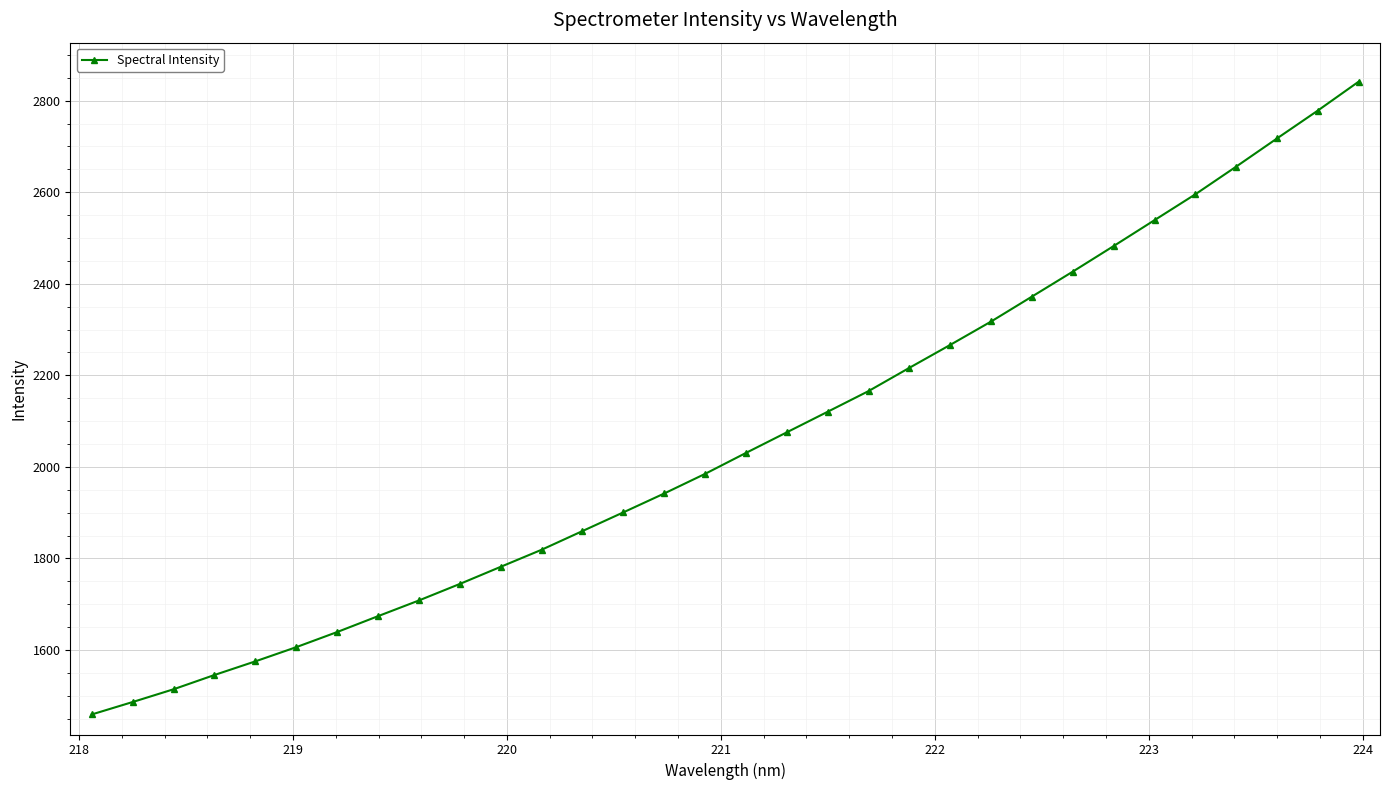

What is the value of the 7th point from the left?

1639.2